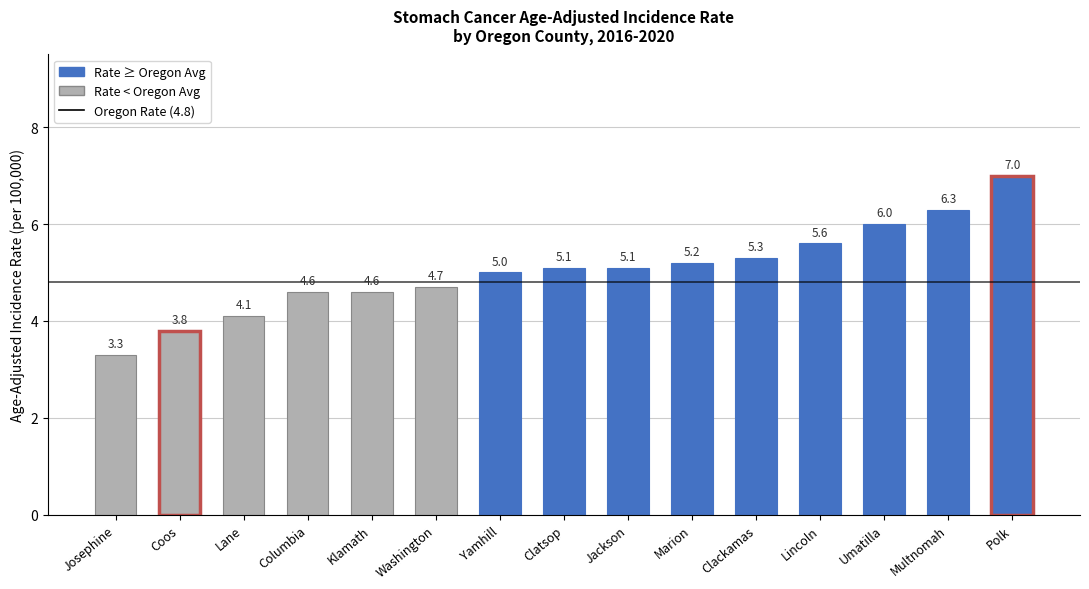

Reading left to right, extract all data points from this chart.

3.3	3.8	4.1	4.6	4.6	4.7	5.0	5.1	5.1	5.2	5.3	5.6	6.0	6.3	7.0